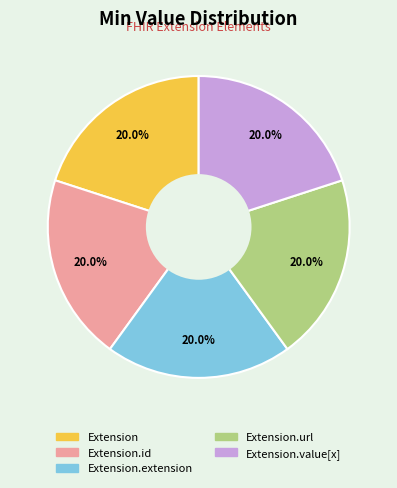

Count the number of slices in the pie.

5